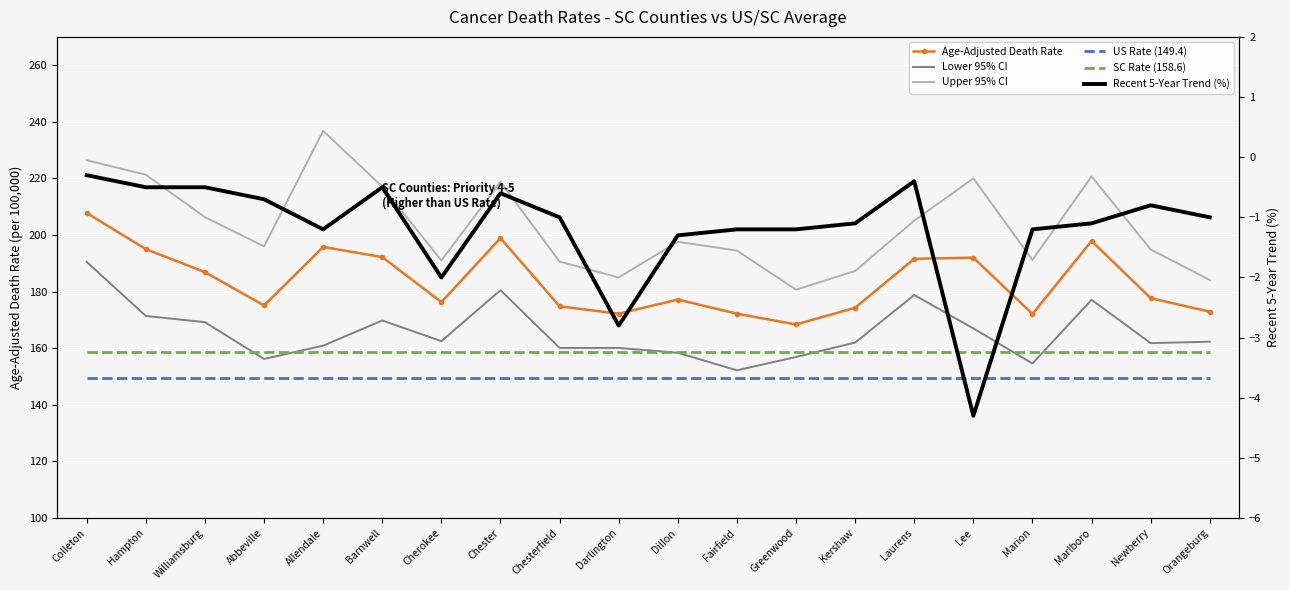

At how many categories does at least one series exceed 53?

20